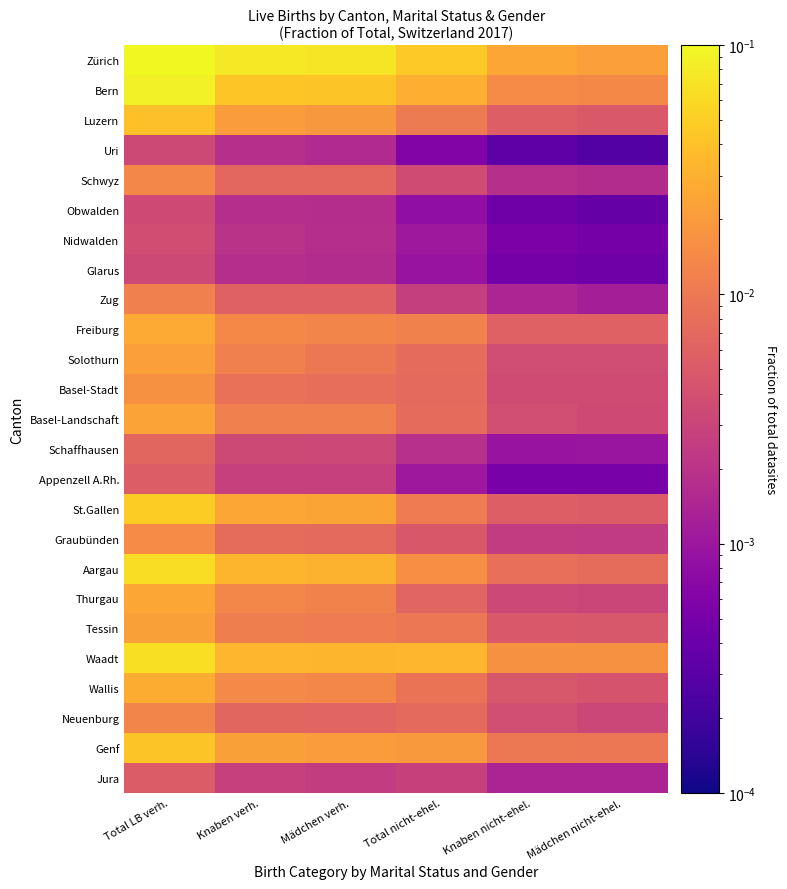

Rank the series by their maximum value, from highest to lowest.

Zürich, Bern, Waadt, Aargau, St.Gallen, Genf, Luzern, Wallis, Freiburg, Thurgau, Basel-Landschaft, Tessin, Solothurn, Basel-Stadt, Graubünden, Schwyz, Neuenburg, Zug, Schaffhausen, Appenzell A.Rh., Jura, Nidwalden, Obwalden, Glarus, Uri